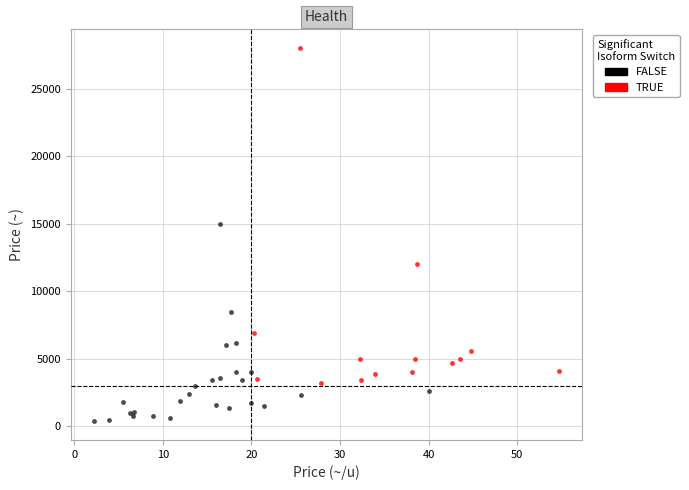

Which series has the widest spread of Y values?

TRUE